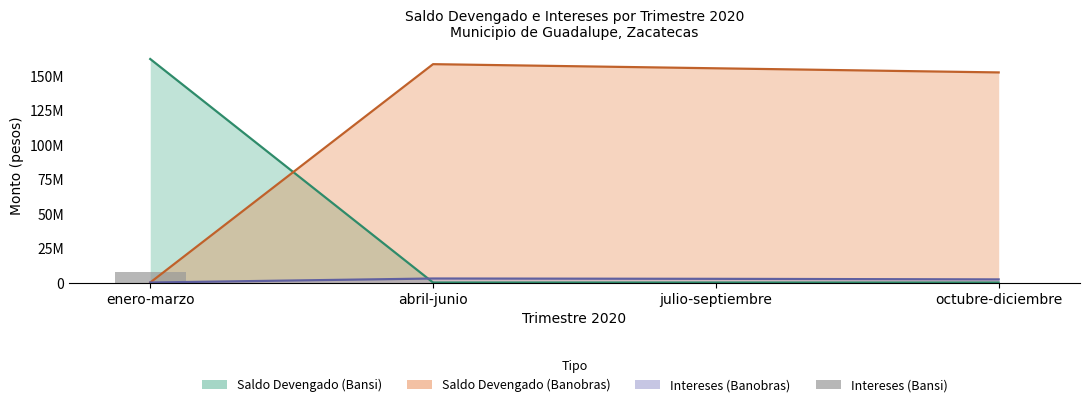

What position from the right is enero-marzo?

4